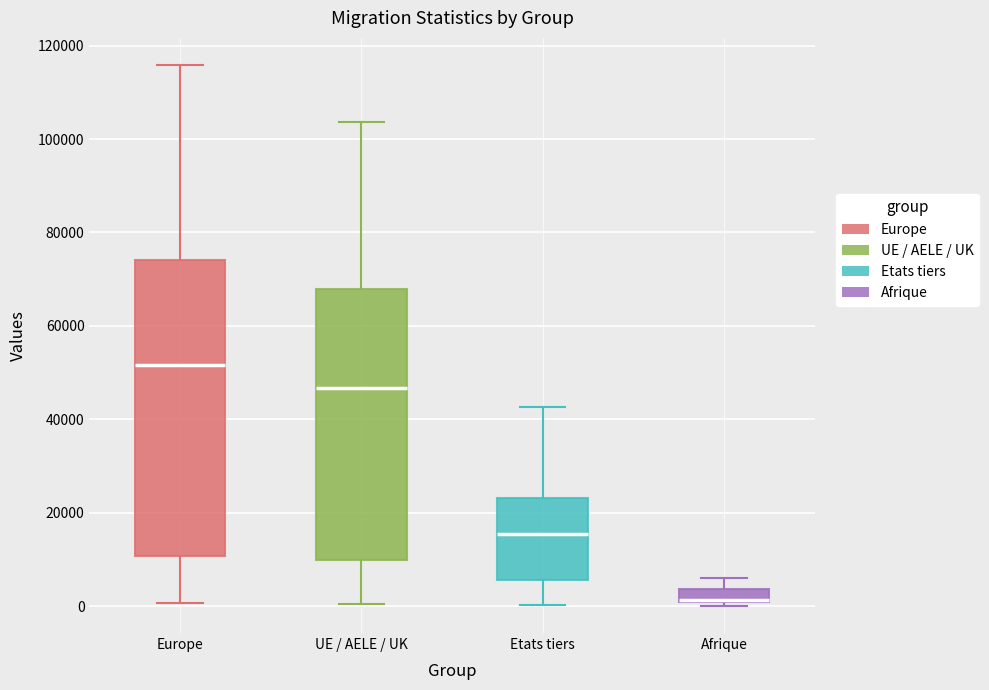

Where does the lower whisker of the box for Europe end on the y-axis? The values are not printed on the chart, so give them approximately, as read against the axis.

0